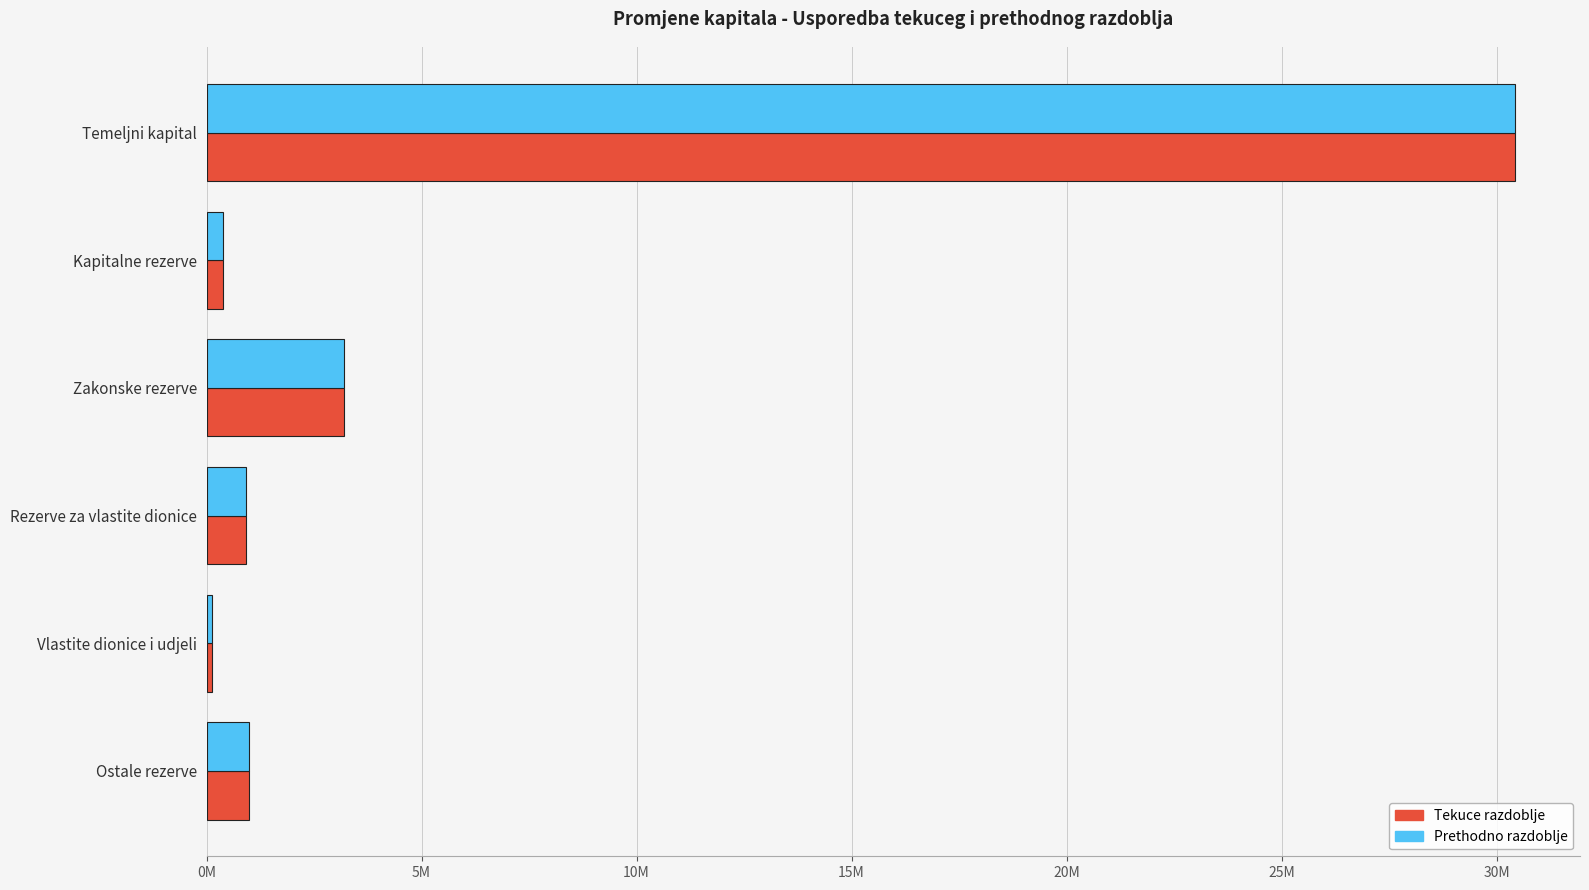

What is the lowest value of the Prethodno razdoblje series?

137207